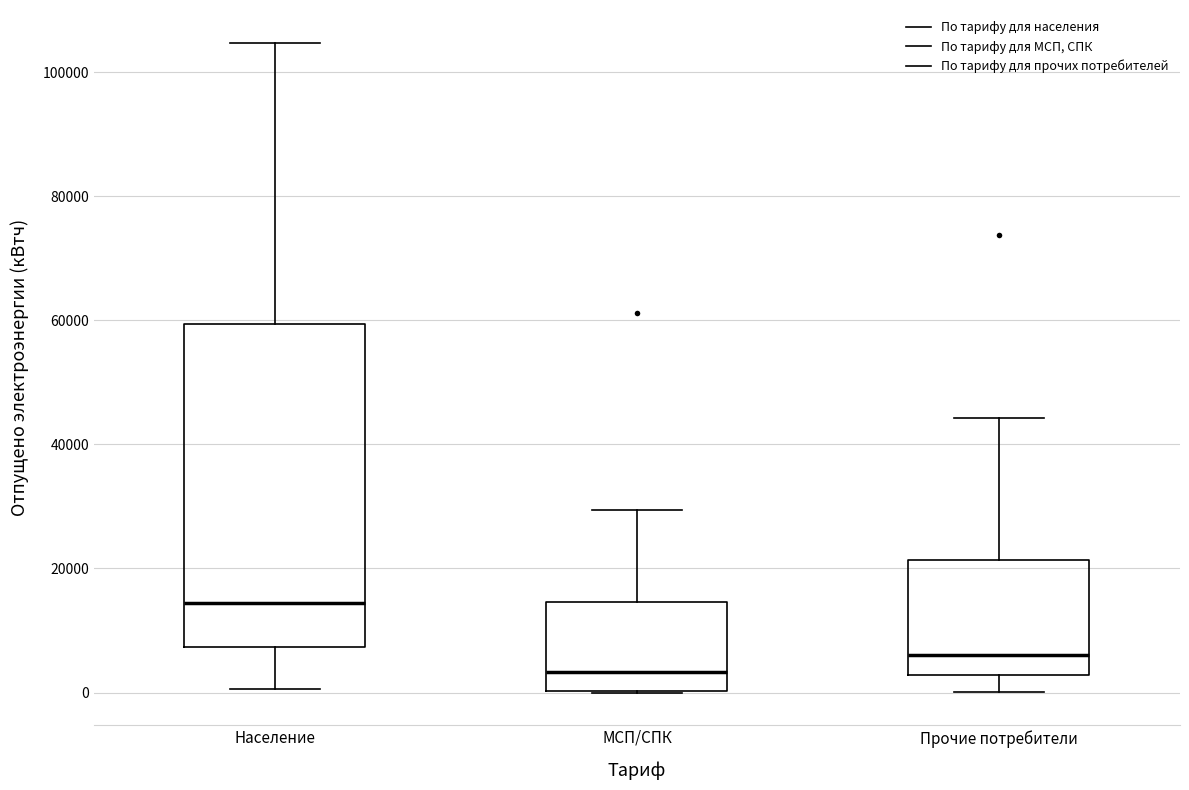

Where does the lower whisker of the box for Прочие потребители end on the y-axis? The values are not printed on the chart, so give them approximately, as read against the axis.

0